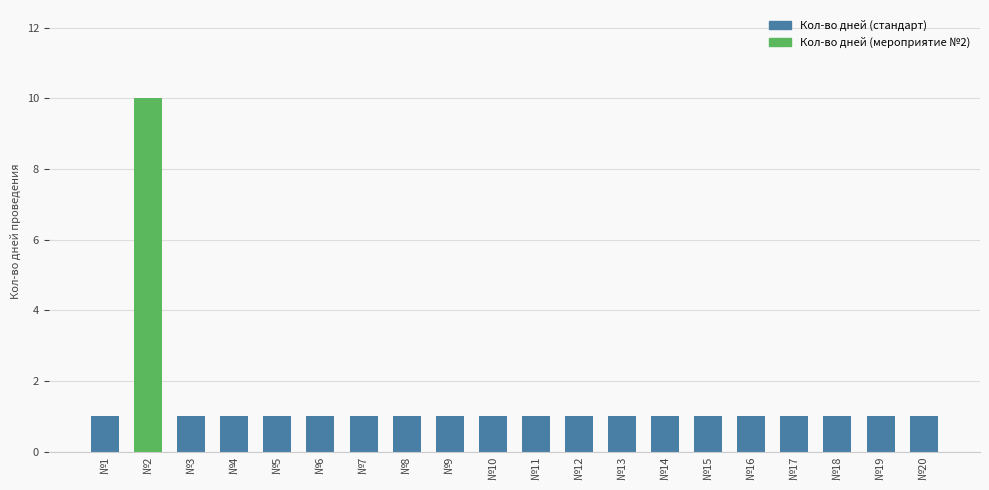

Is it true that the value at №18 is 1?

True